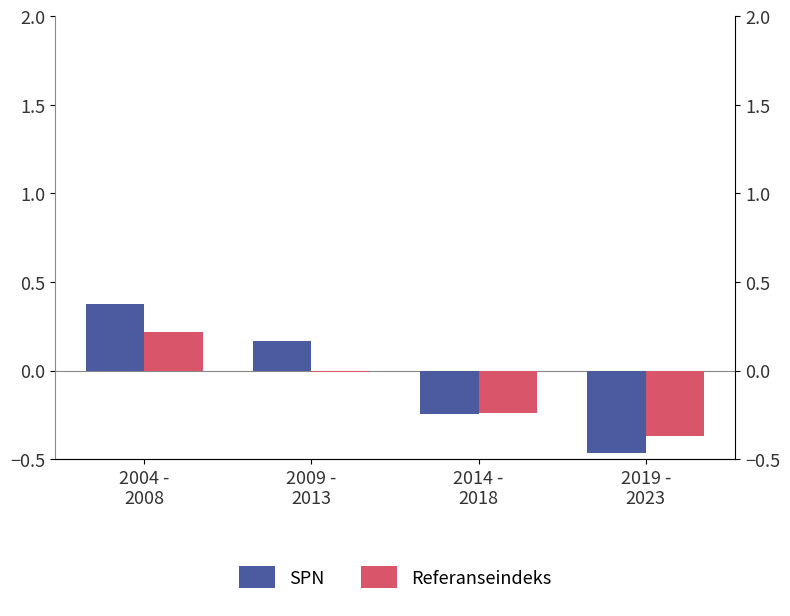

How many data points does each series have?

4